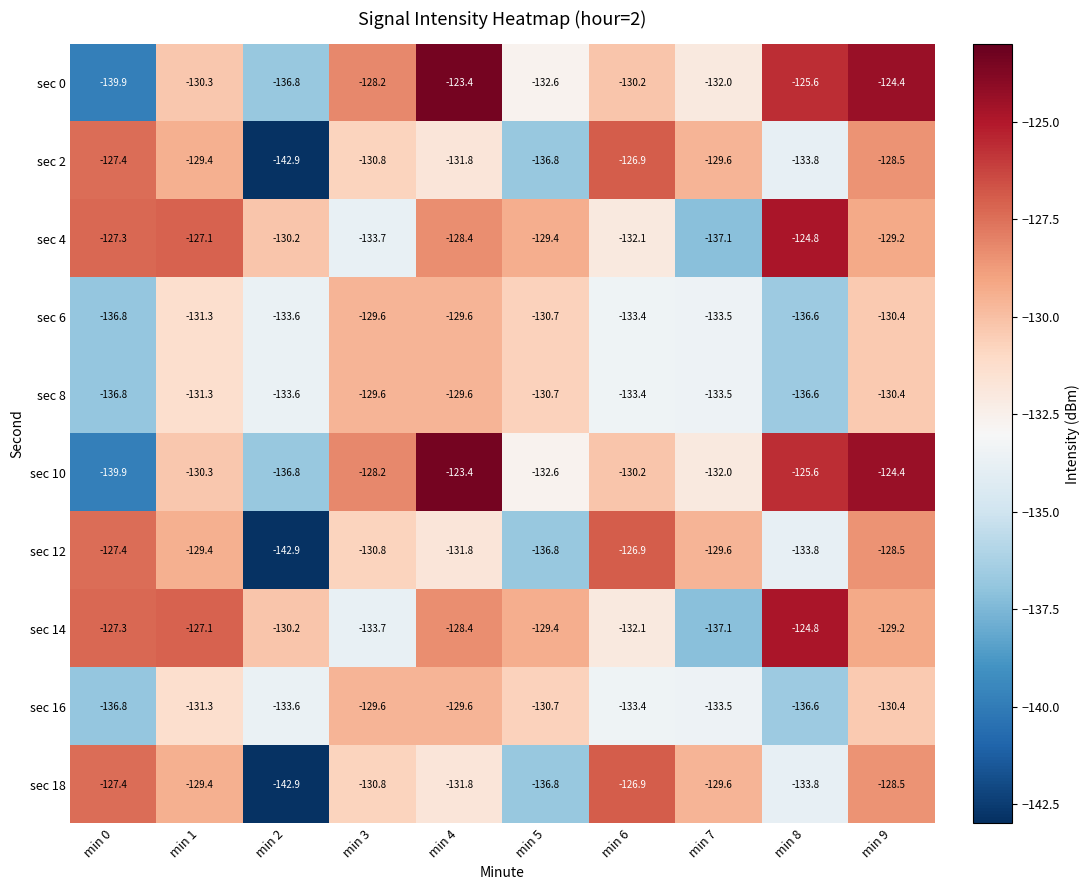

The sec 10 series shows -59.8 at min 1. True or false?

False